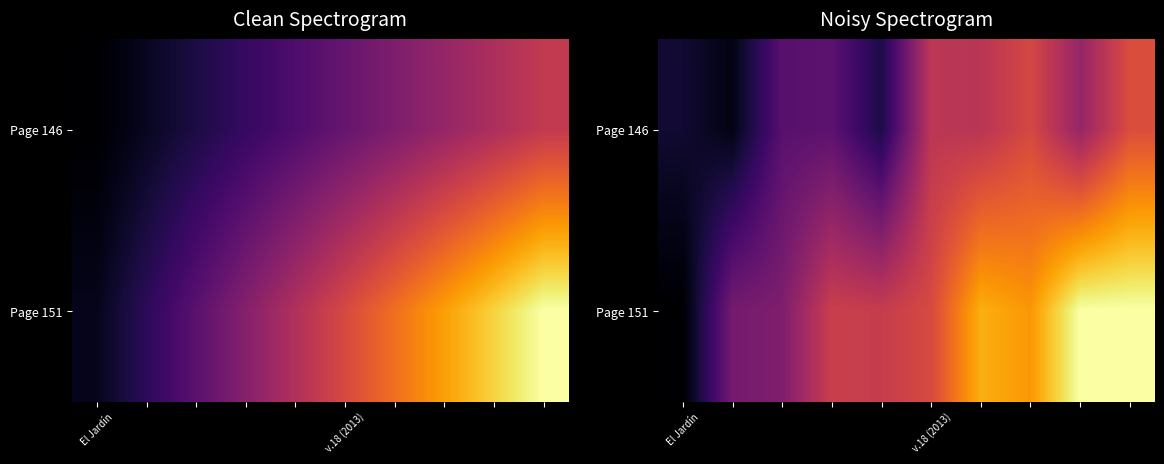

Which category has the lowest value across all series?

El Jardín